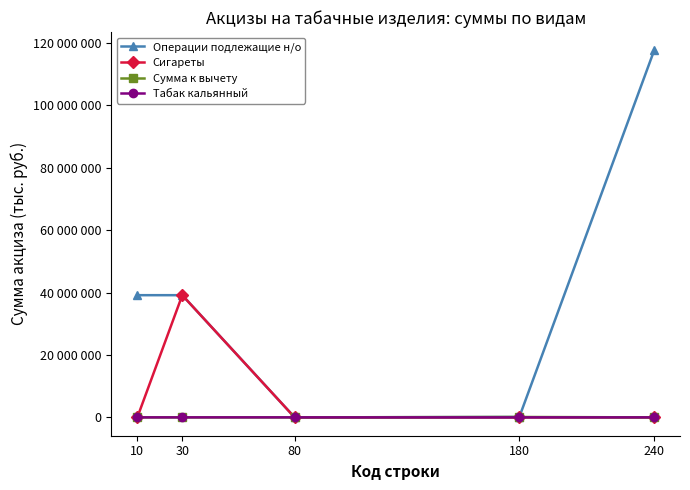

In Сигареты, how many points are higher than both neighbors (excluding endpoints)?

1